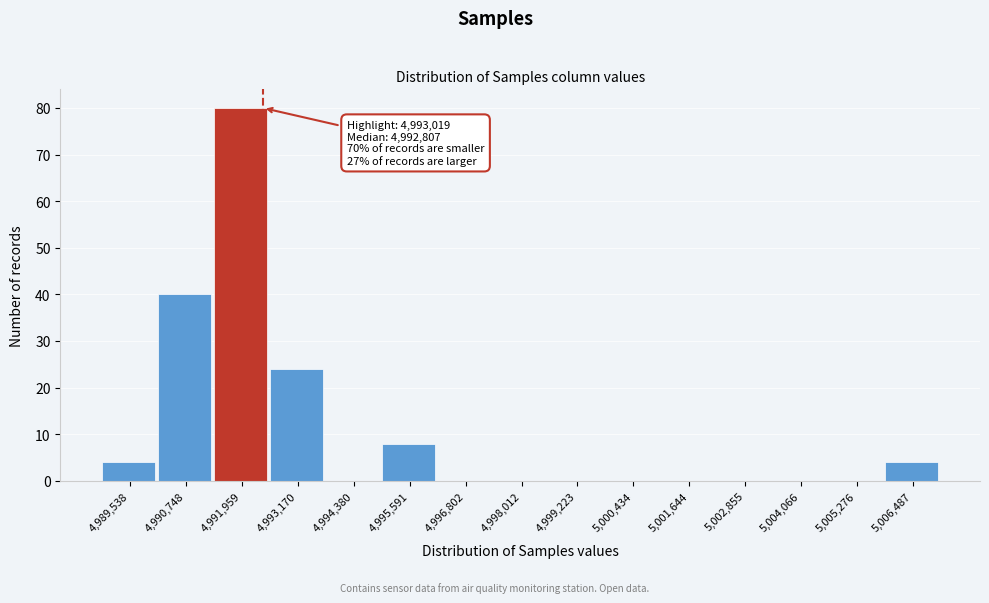

Reading right to left, what are all the values shown in this chart?

5,006,487=4	5,005,276=0	5,004,066=0	5,002,855=0	5,001,644=0	5,000,434=0	4,999,223=0	4,998,012=0	4,996,802=0	4,995,591=8	4,994,380=0	4,993,170=24	4,991,959=80	4,990,748=40	4,989,538=4